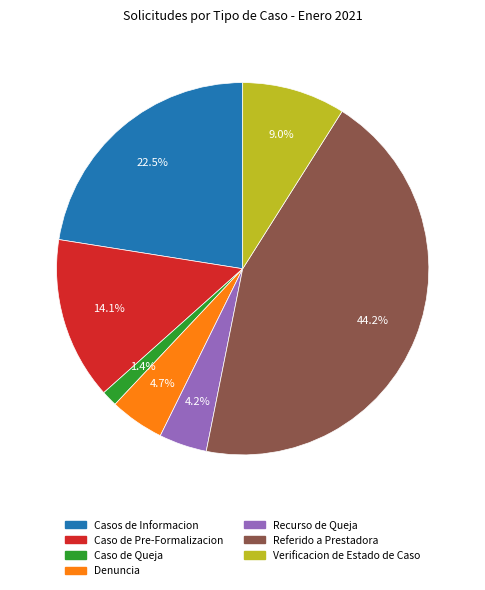

True or false: Referido a Prestadora accounts for 53% of the total.

False